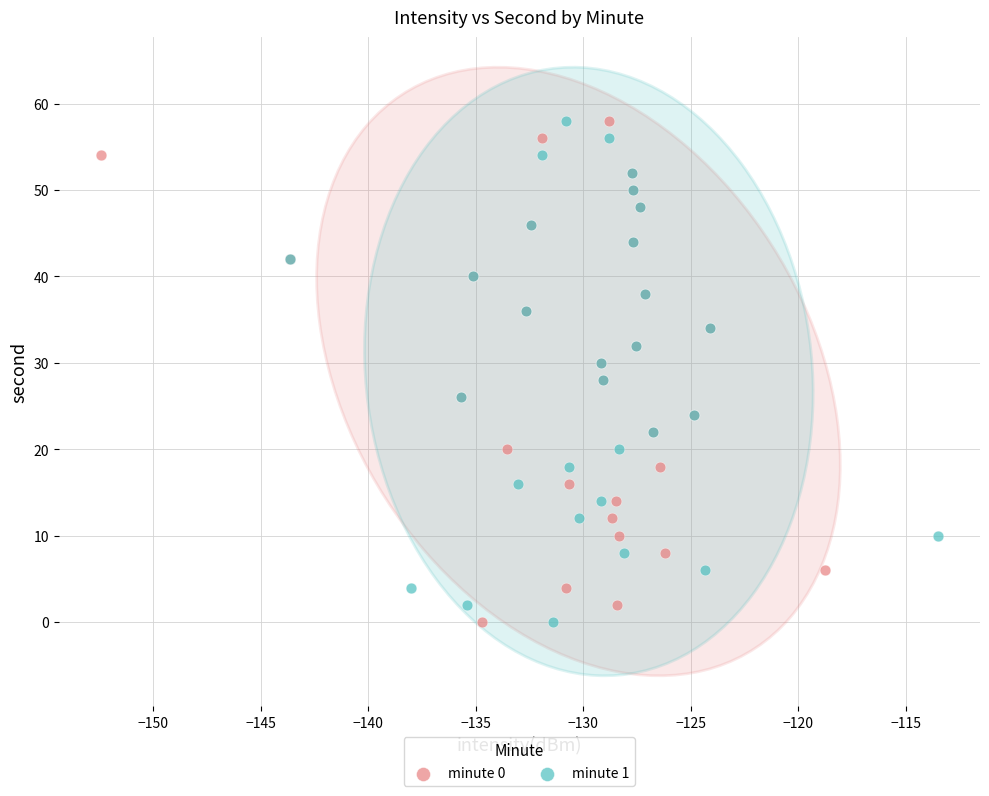

What are all the series names shown in the legend?

minute 0, minute 1